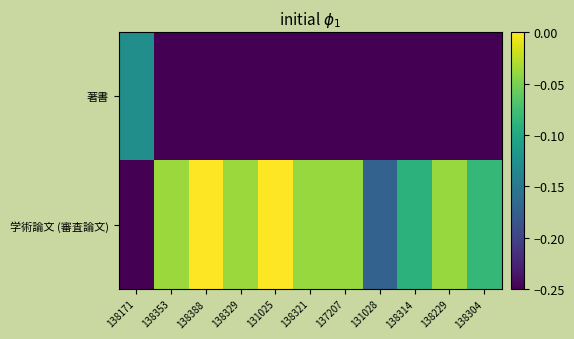

Reading left to right, list all the values displayed in this chart.

著書: 138171=-0.1	138353=-0.2	138388=-0.2	138329=-0.2	131025=-0.2	138321=-0.2	137207=-0.2	131028=-0.2	138314=-0.2	138229=-0.2	138304=-0.2
学術論文 (審査論文): 138171=-0.2	138353=-0.0	138388=-0.0	138329=-0.0	131025=0.0	138321=-0.0	137207=-0.0	131028=-0.2	138314=-0.1	138229=-0.0	138304=-0.1